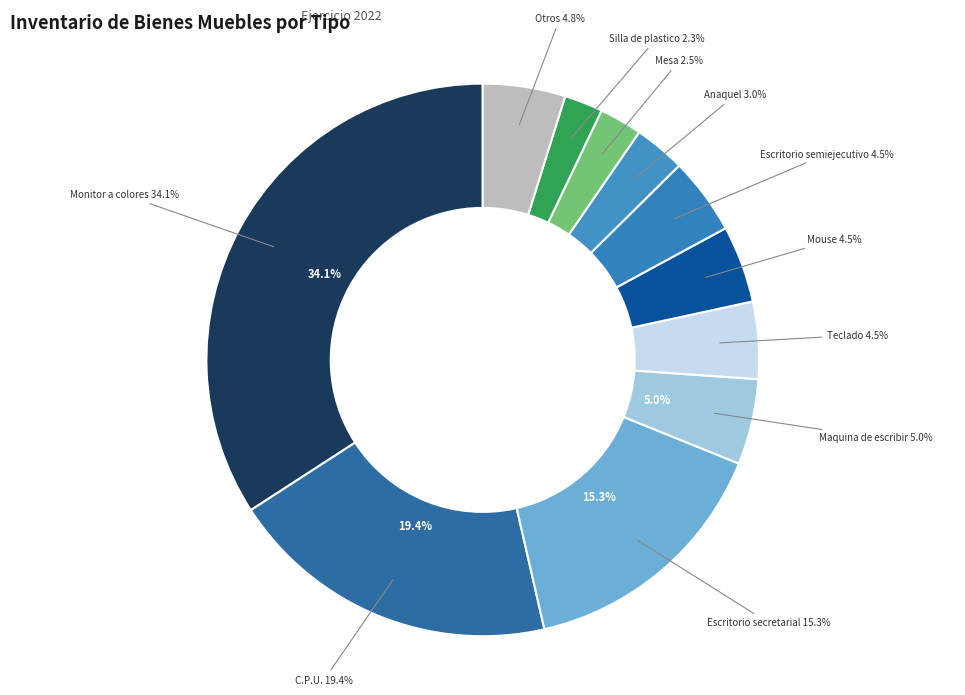

Which slice is the smallest?

Silla de plastico